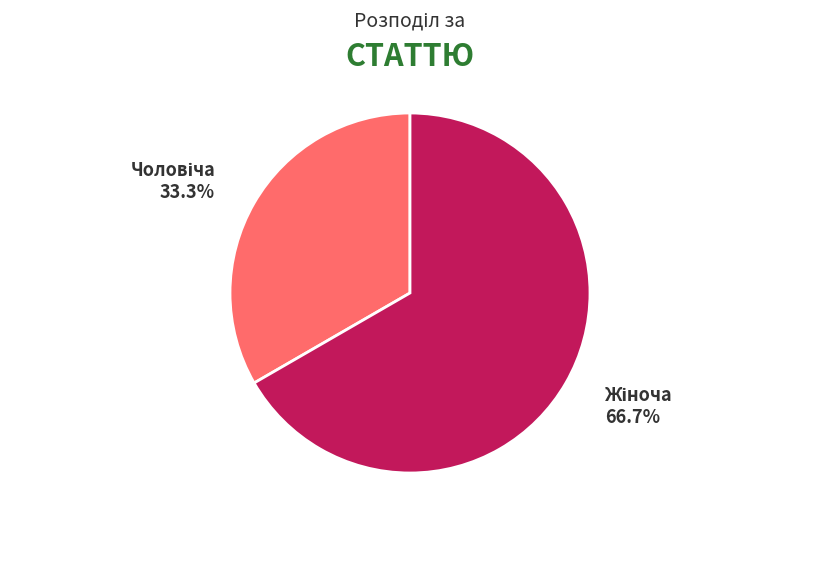

Is there any slice that represents more than half of the pie?

Yes